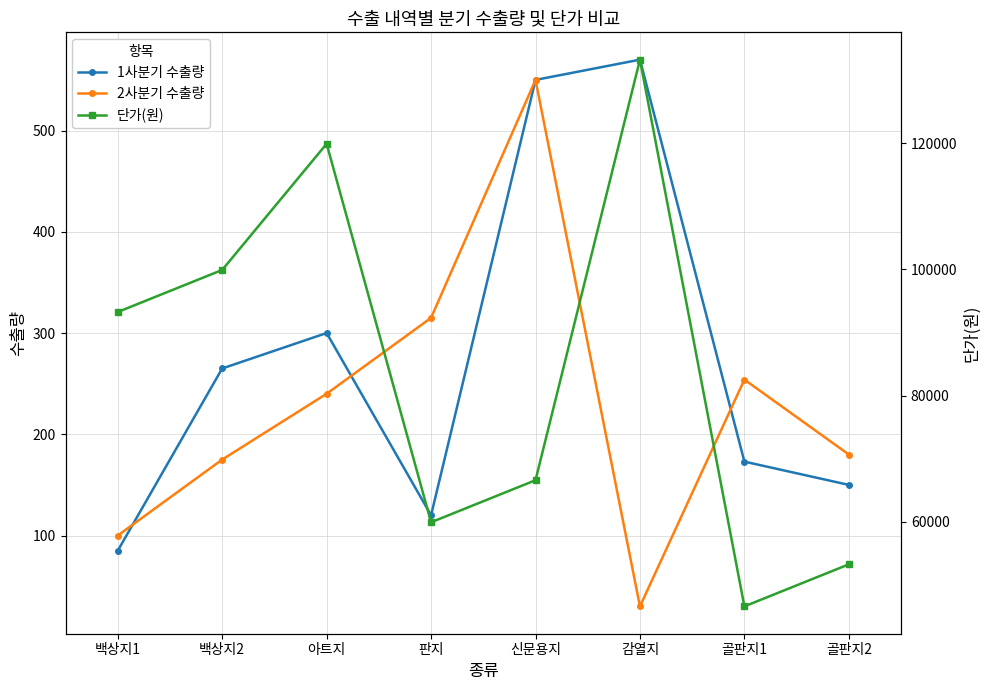

What is the greatest value displayed?

133200